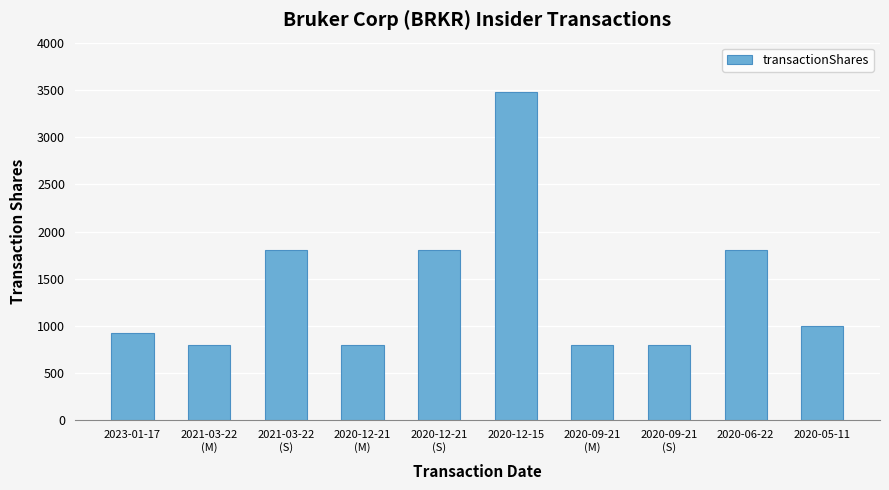

At which category does the chart reach its peak across all series?

2020-12-15